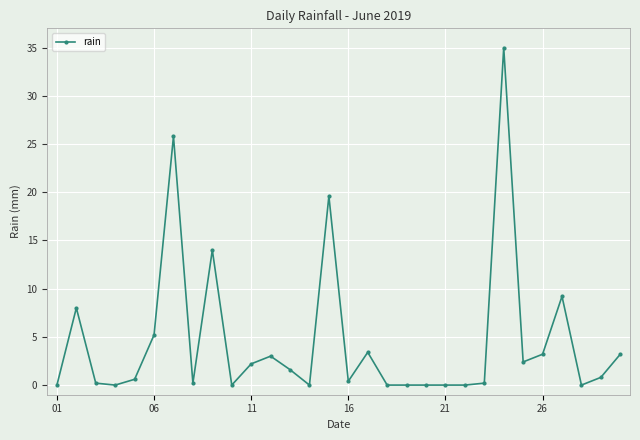

True or false: there are more than 0 points higher than both neighbors.

True